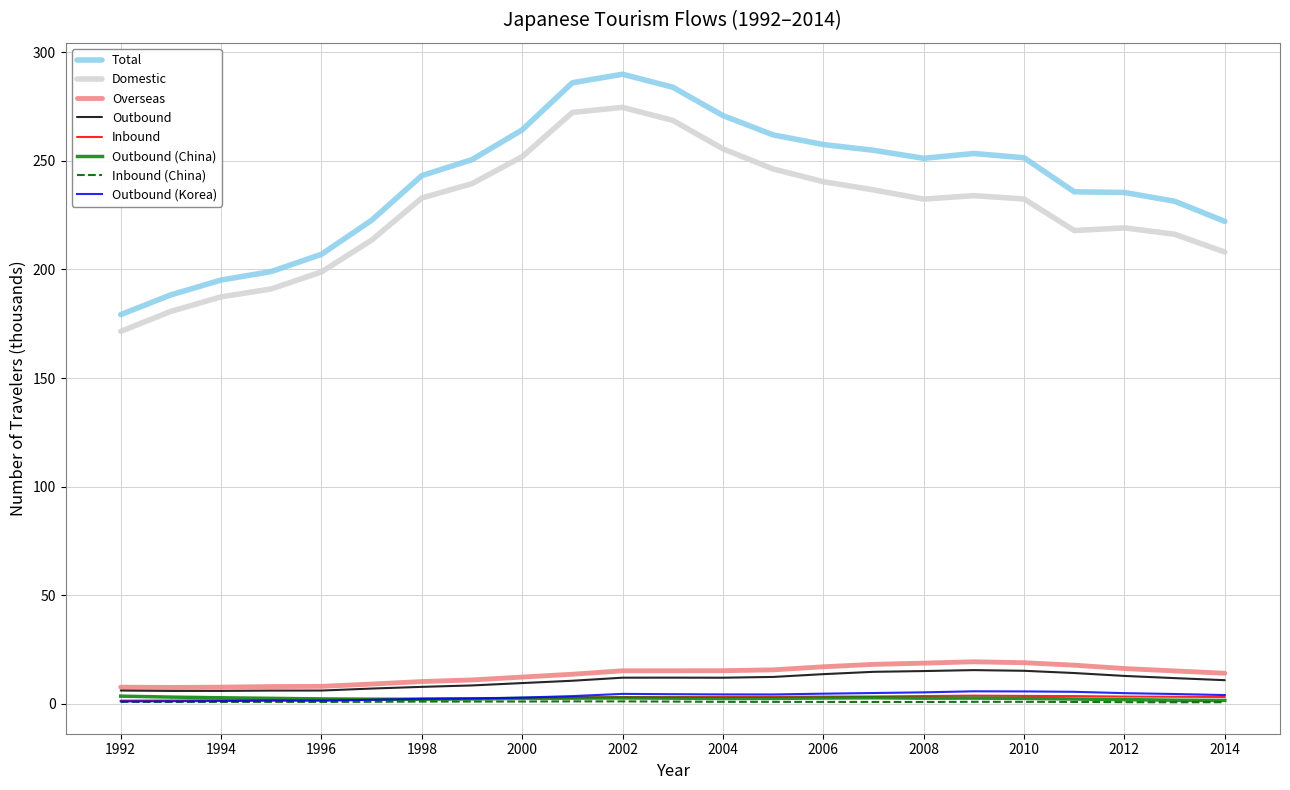

What is the greatest value displayed?

289.8